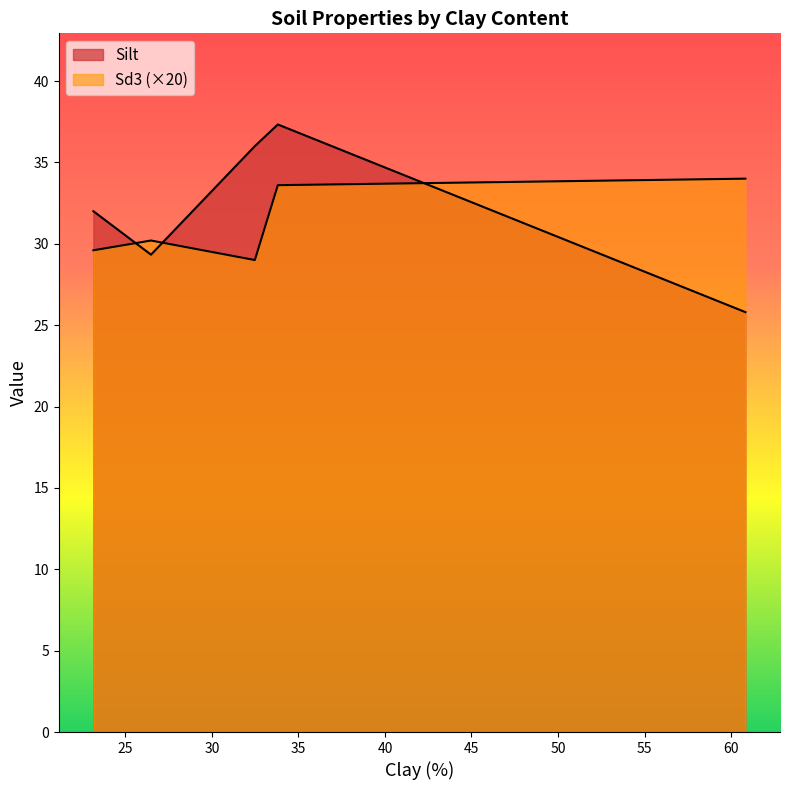

Is it true that Sd3 equals 29.6 at 23.15?

True